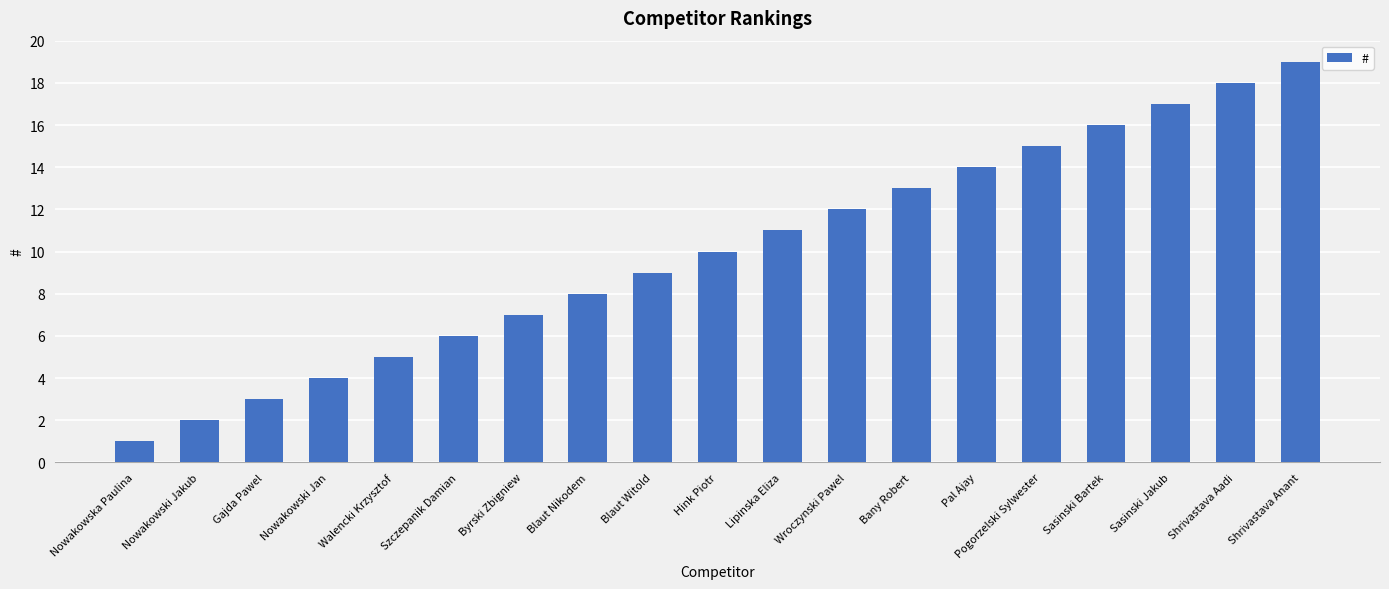

What is the approximate value at Blaut Witold, to the nearest 5?

10